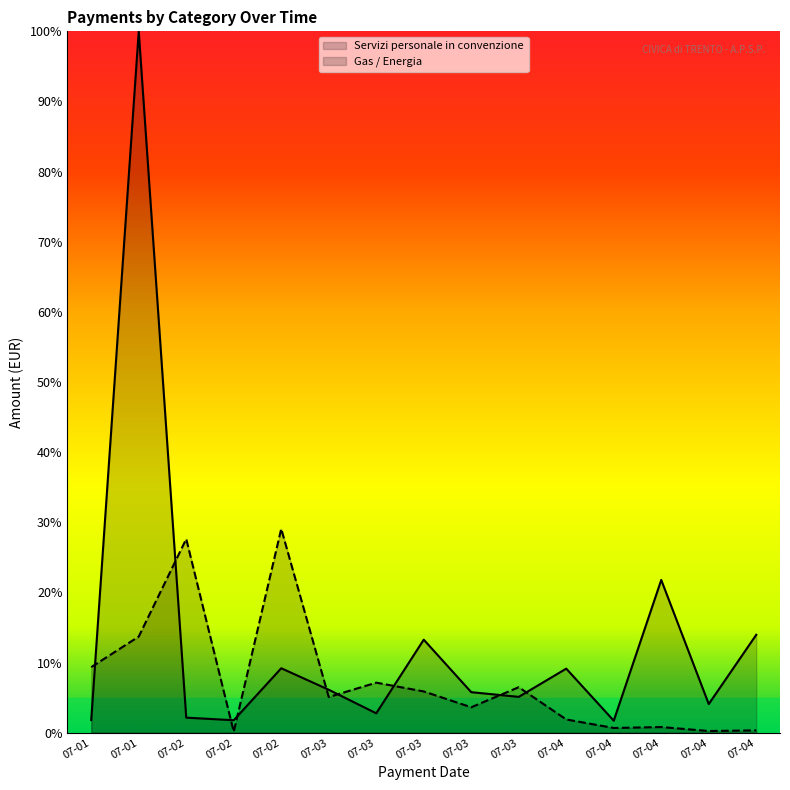

Does the chart display data point markers on the line(s)?

No